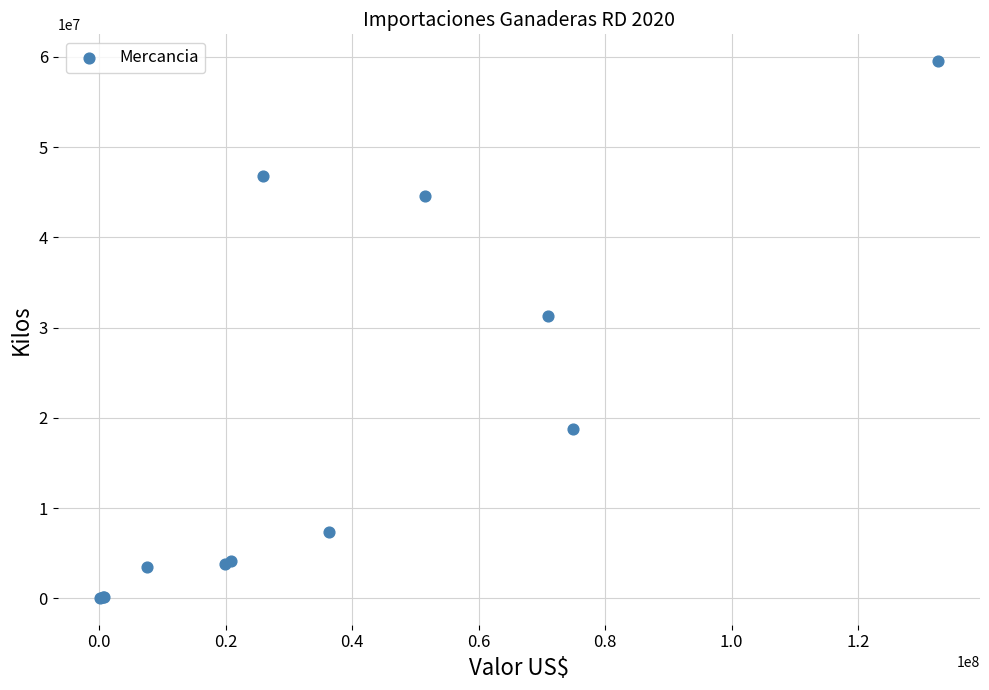

What Y value in the scatter plot is closest to 29786764?

31289357.3